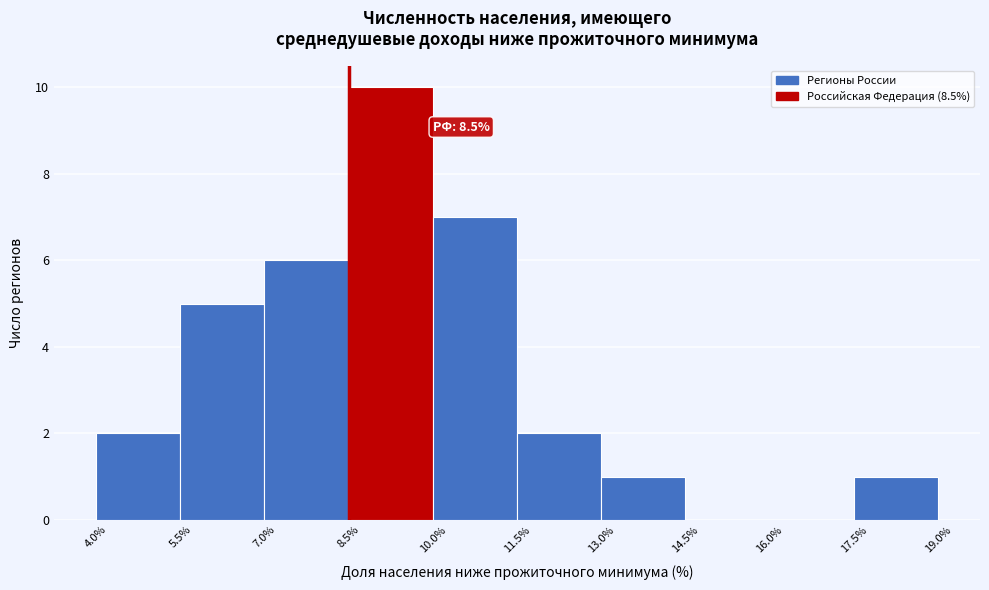

Which range on the x-axis has the tallest bar?

8.5% to 10.0%